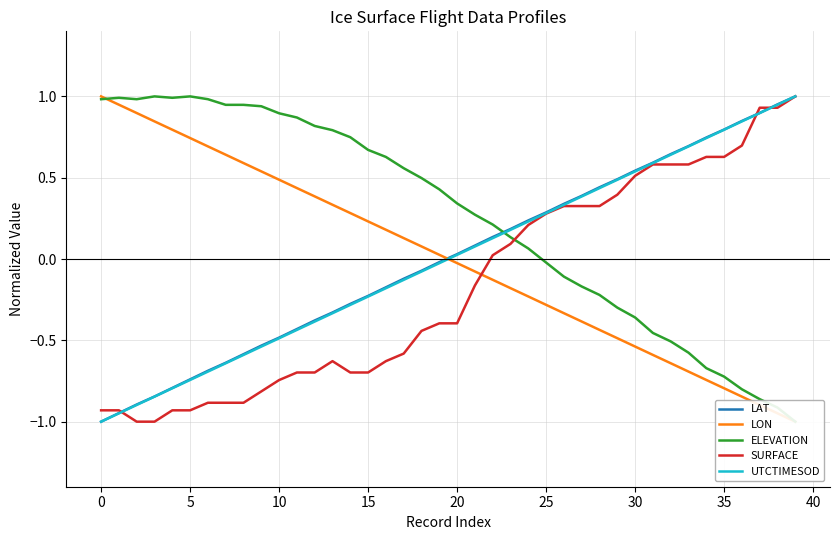

What is the minimum value for LAT?

-1.0